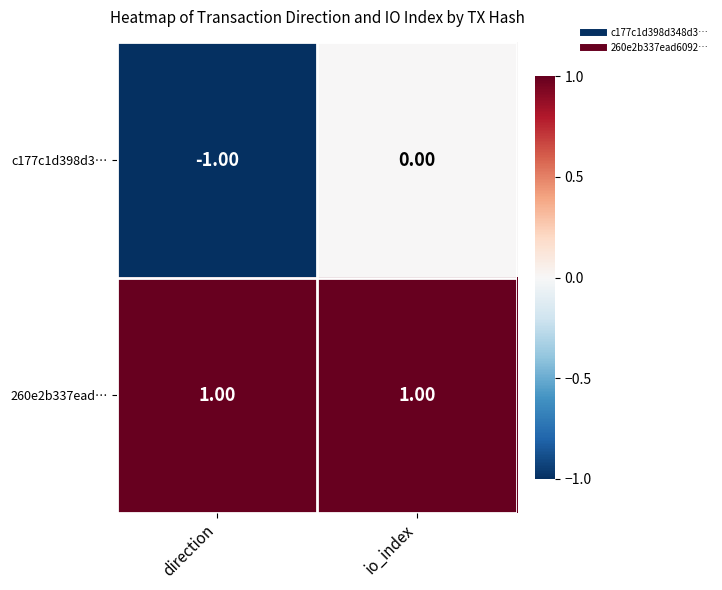

At which category does the chart reach its minimum across all series?

direction